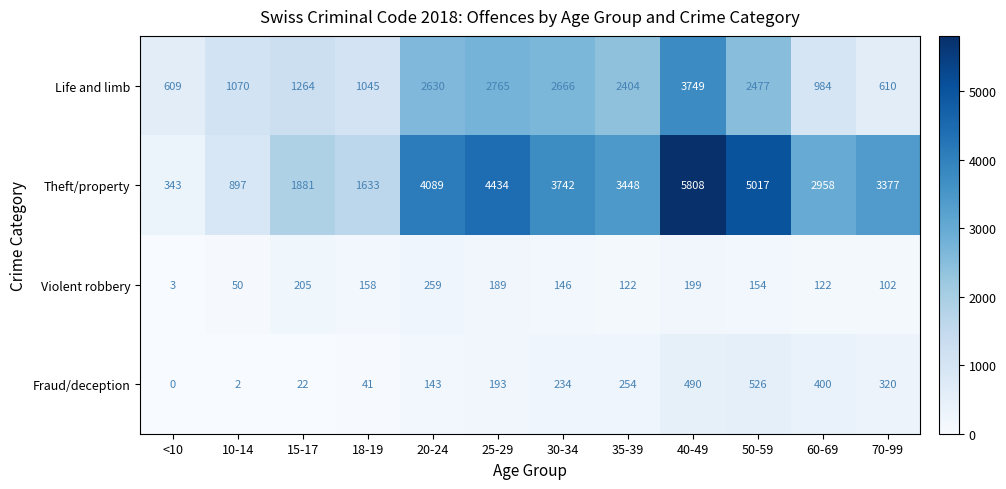

At which category is the sum across all series the highest?

40-49